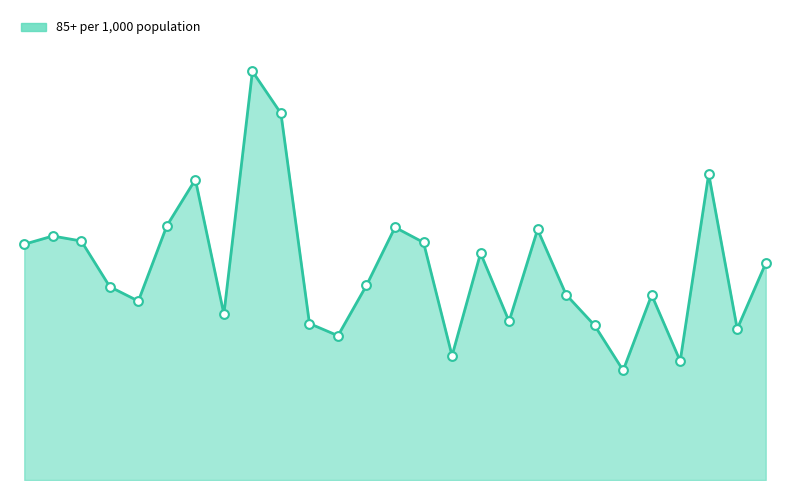

Does the chart have visible grid lines?

No